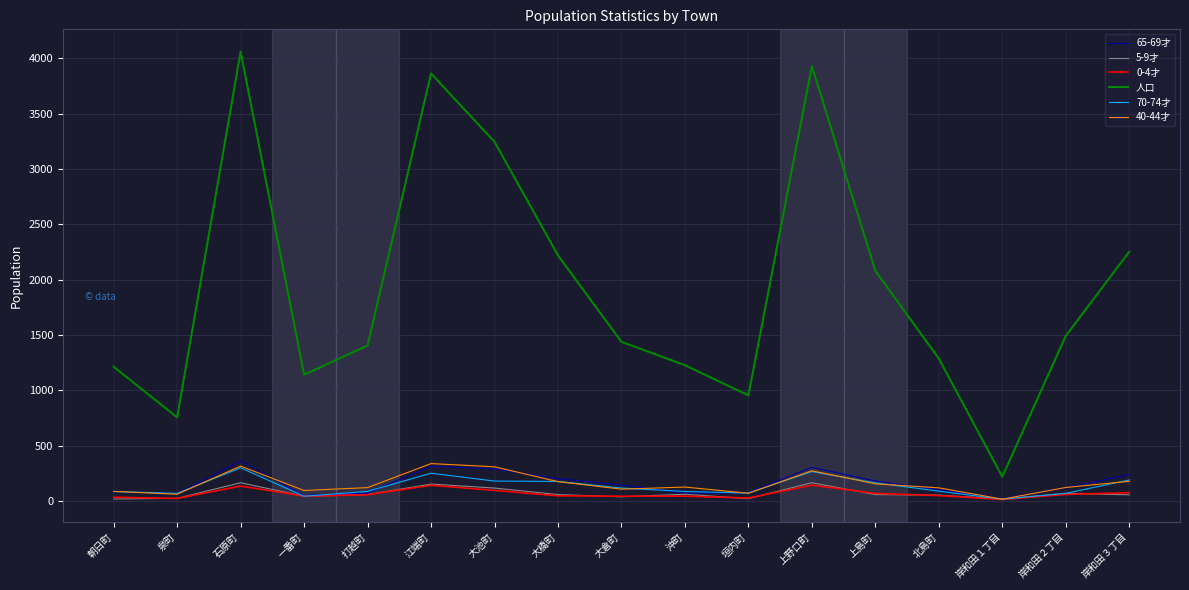

Which series has the largest range (max minus min)?

人口